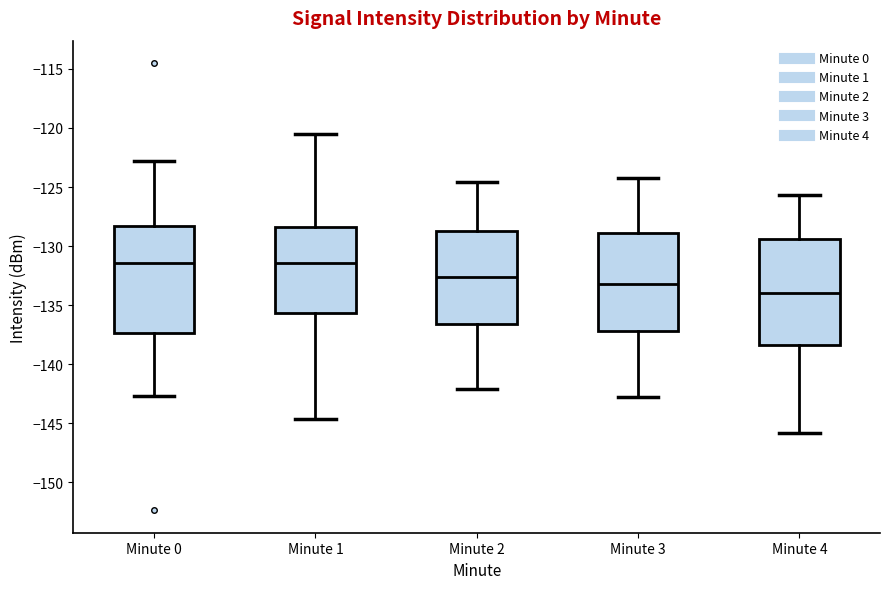

Reading left to right, transcribe this box plot: for each box, give where its median line is, the range the box spans, and where its two whiskers end, as read against the y-axis. The values are not printed on the chart, so give them approximately, as read against the axis.

Minute 0: median -131.5, box -137.5 to -128.5, whiskers -142.5 to -123.0
Minute 1: median -131.5, box -135.5 to -128.5, whiskers -144.5 to -120.5
Minute 2: median -132.5, box -136.5 to -128.5, whiskers -142.0 to -124.5
Minute 3: median -133.0, box -137.0 to -129.0, whiskers -143.0 to -124.0
Minute 4: median -134.0, box -138.5 to -129.5, whiskers -146.0 to -125.5